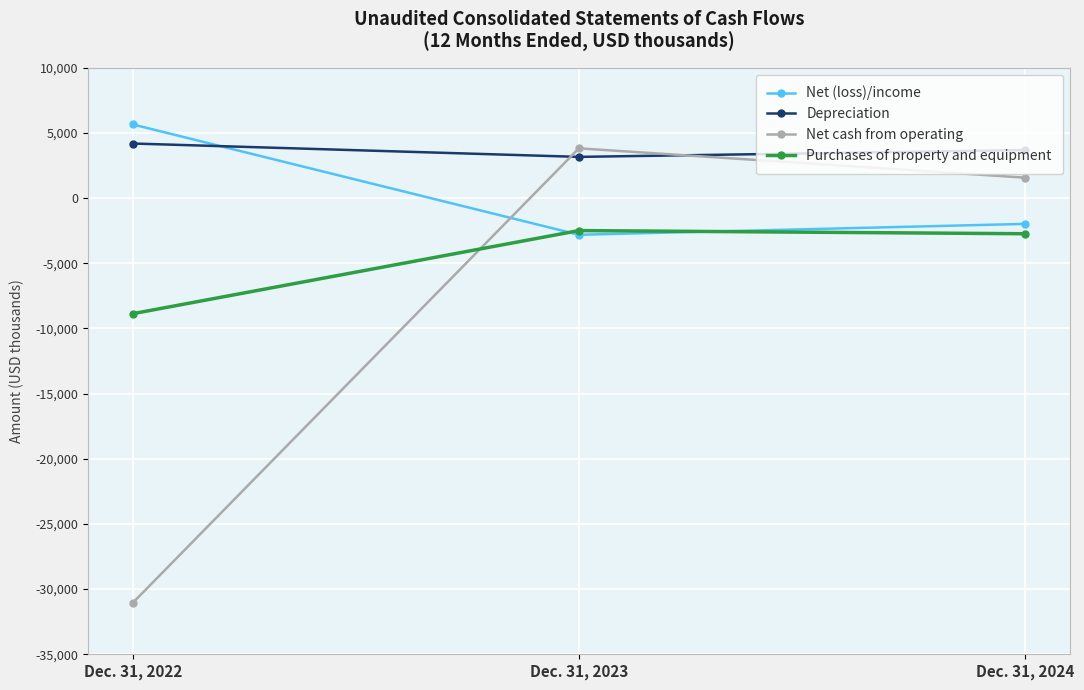

What is the value of the Purchases of property and equipment point at the 2nd from the left?

-2501